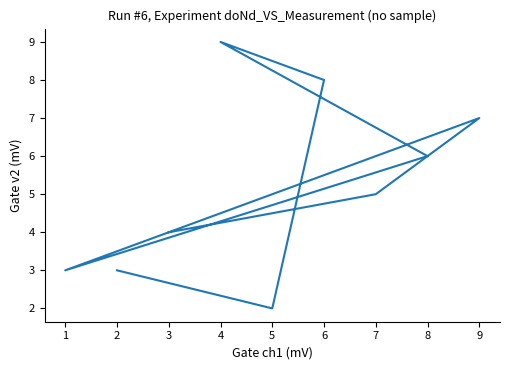

Is it true that the value at 4 is 12?

False